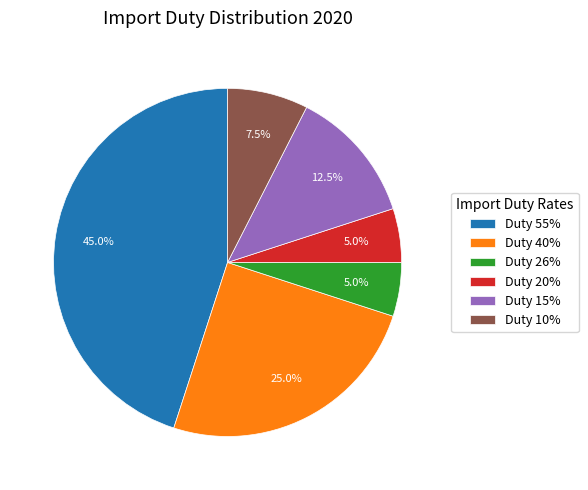

Approximately how many times larger is the value at Duty 40% compared to Duty 20%?

5.0